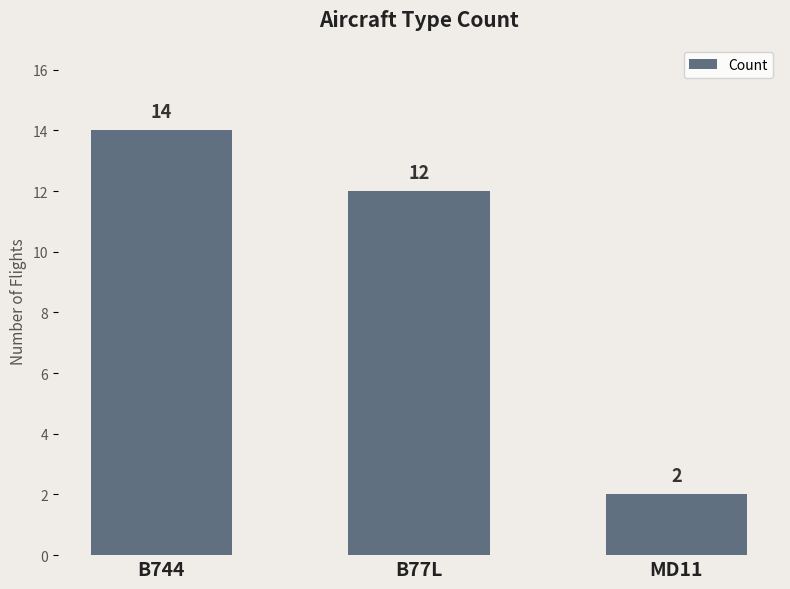

Does the chart contain stacked bars?

No